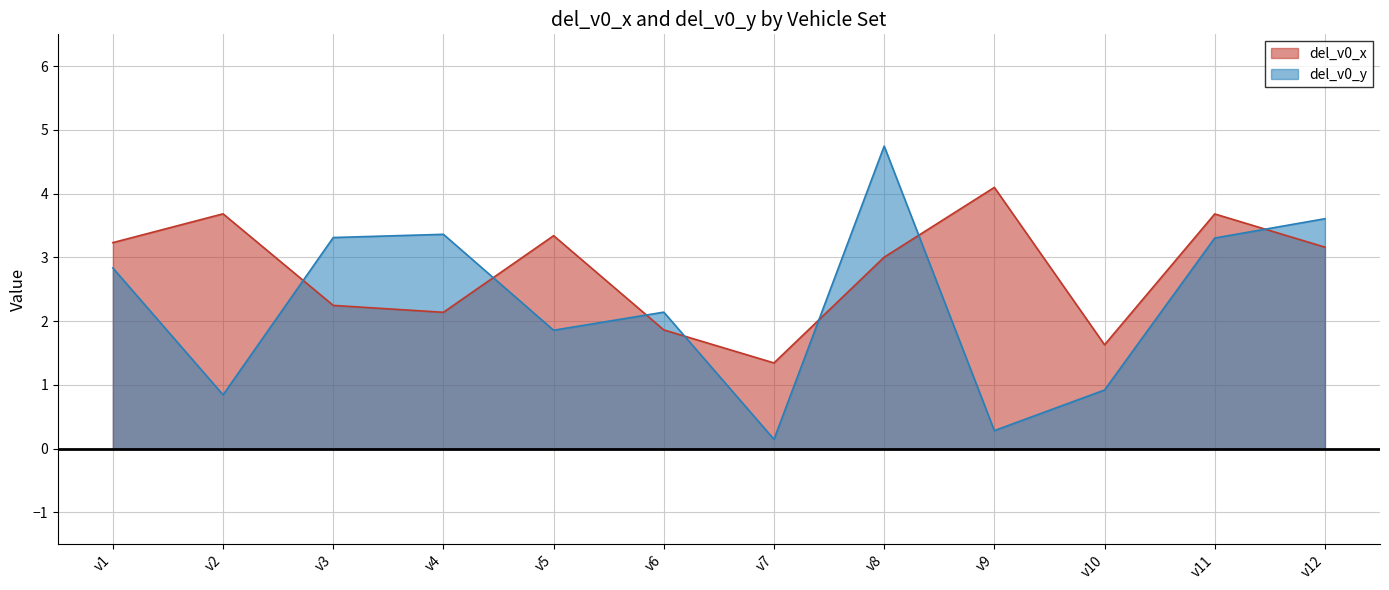

Between v8 and v9, which series saw the biggest shift?

del_v0_y